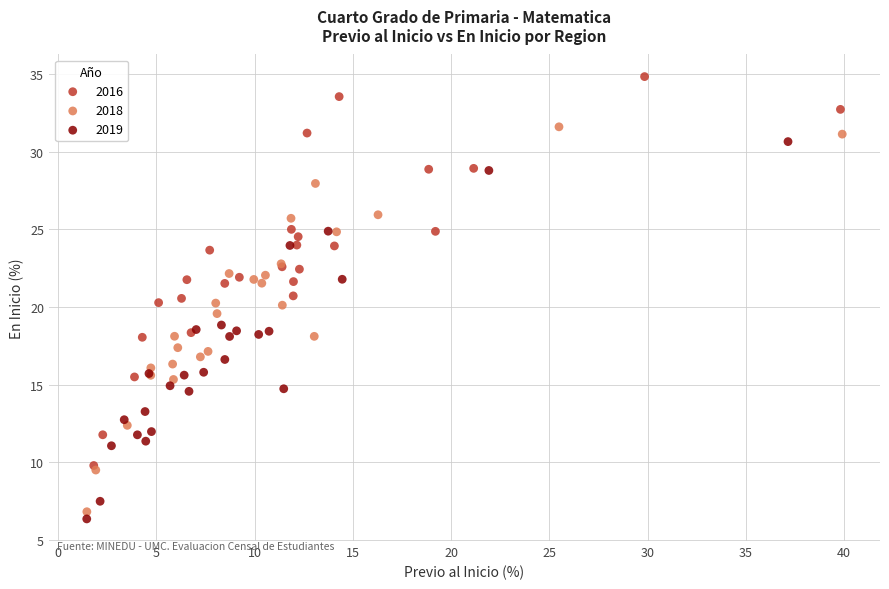

Which series reaches the maximum Y coordinate?

2016